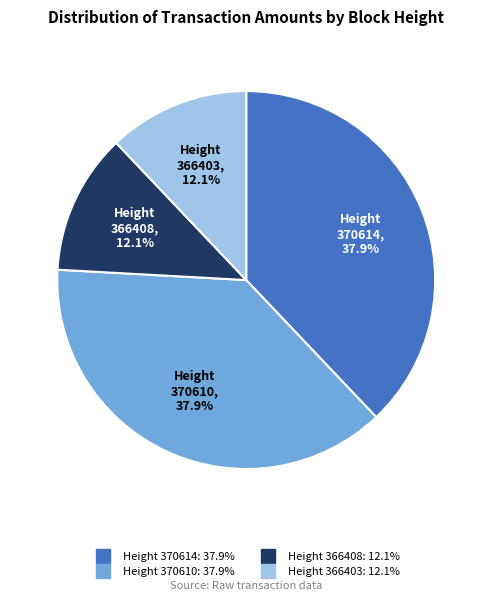

Count the number of slices in the pie.

4